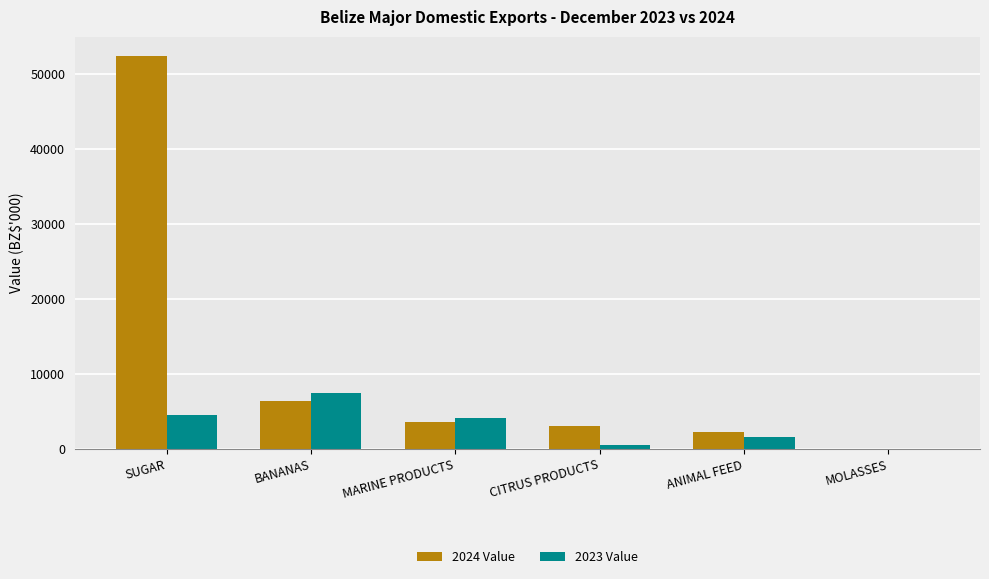

What value does the 2024 Value series have at CITRUS PRODUCTS?

3135.4